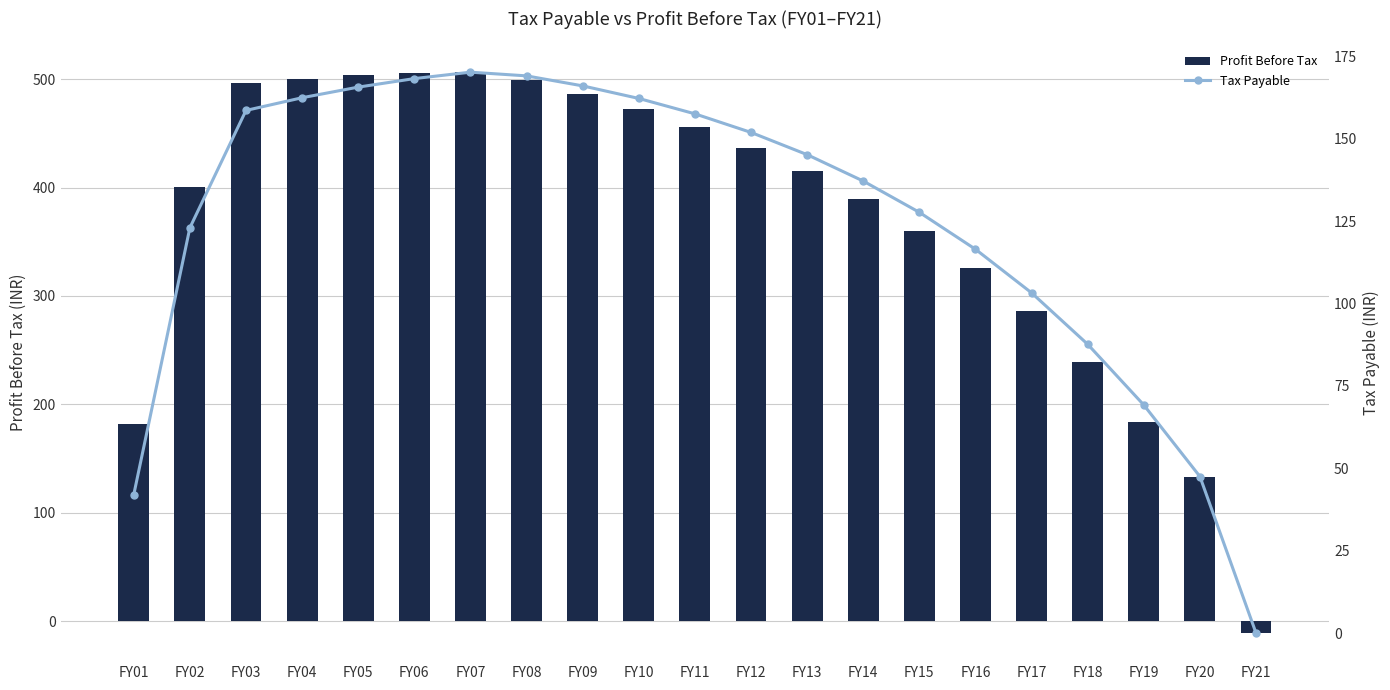

How many values in the Tax Payable series are below 145?

10